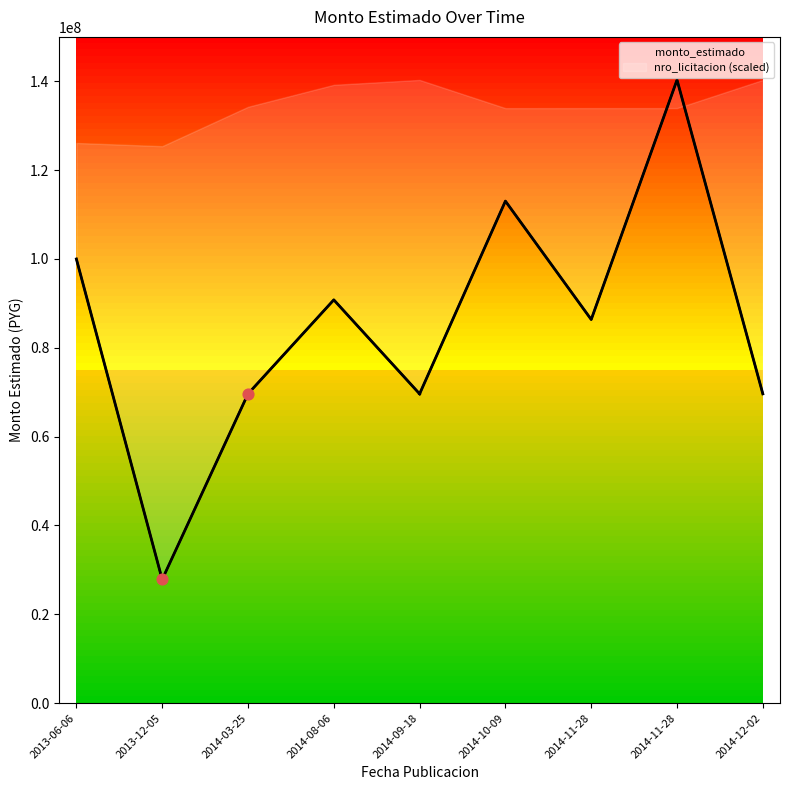

What is the change in value from 2013-06-06 to 2014-12-02?

-30368680.2